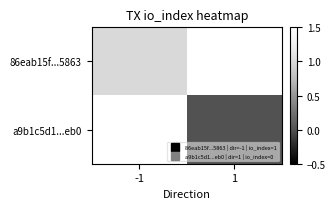

Which series has the largest range (max minus min)?

86eab15f...5863